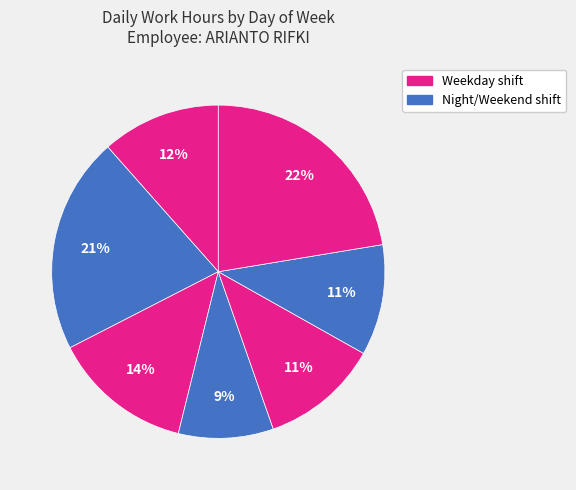

Which category has the smallest portion of the pie?

Thu